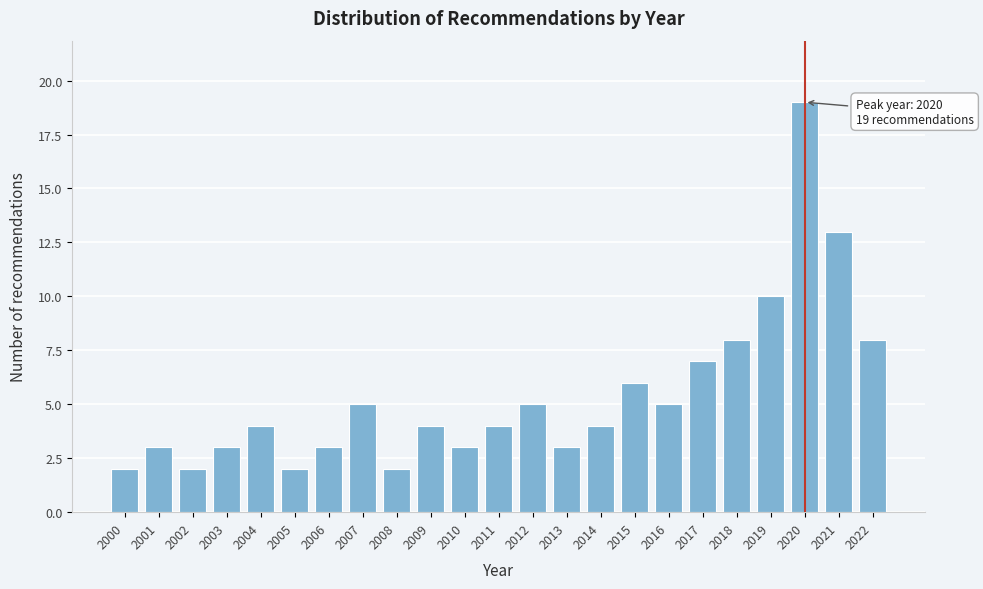

Reading left to right, what are all the values shown in this chart?

2000=2	2001=3	2002=2	2003=3	2004=4	2005=2	2006=3	2007=5	2008=2	2009=4	2010=3	2011=4	2012=5	2013=3	2014=4	2015=6	2016=5	2017=7	2018=8	2019=10	2020=19	2021=13	2022=8